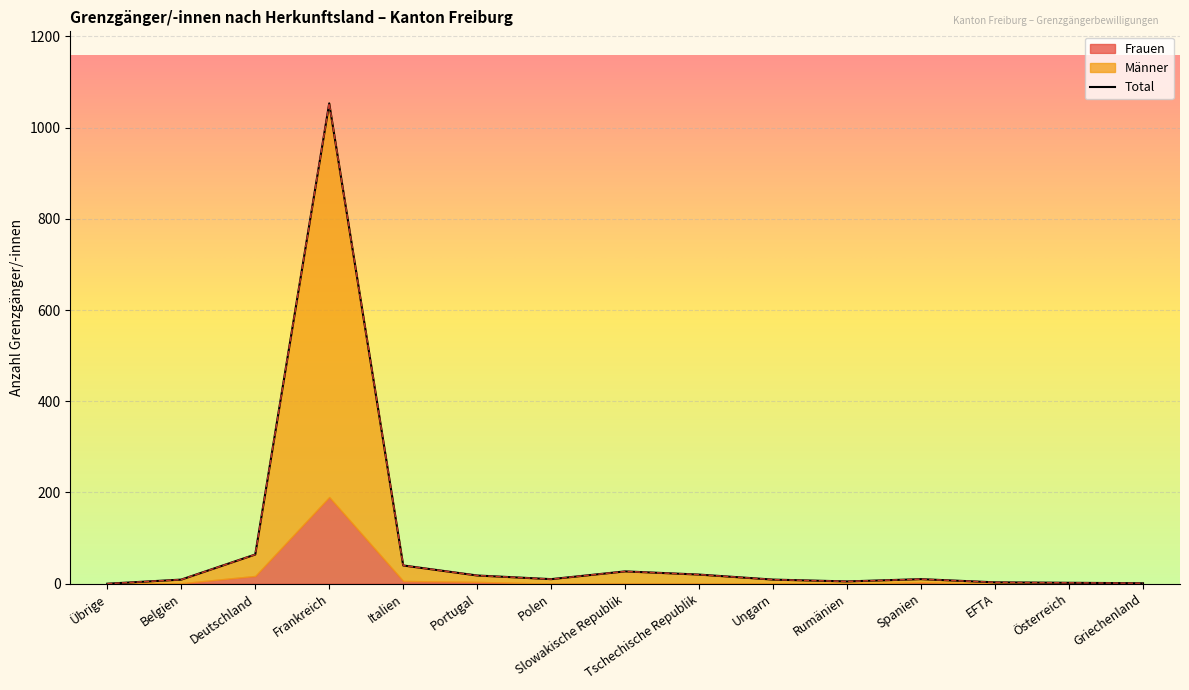

True or false: Total has more than 1 points higher than both neighbors.

True